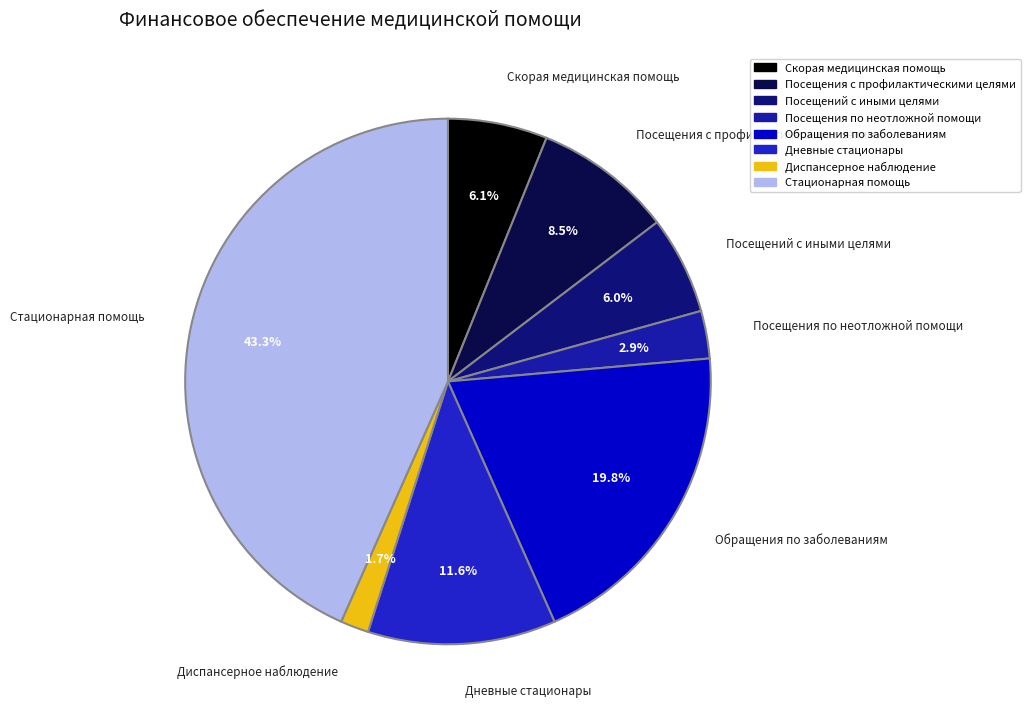

What is the ratio of the value at Дневные стационары to the value at Стационарная помощь?

0.3